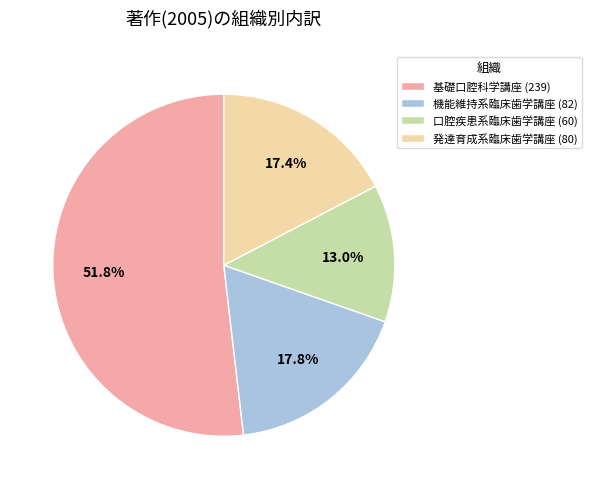

To the nearest percent, what percentage of the pie is 発達育成系臨床歯学講座?

17%